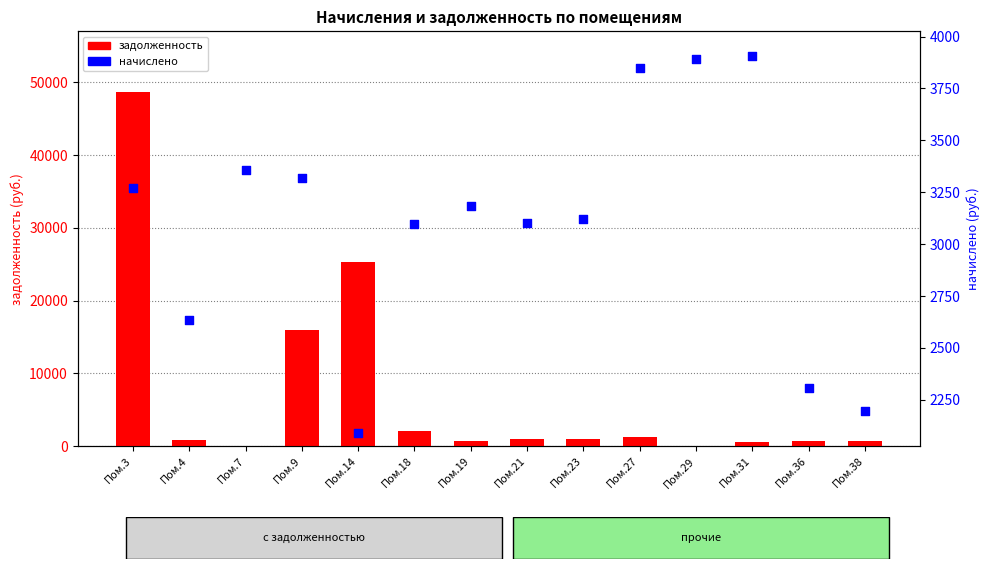

What are all the series names shown in the legend?

задолженность, начислено